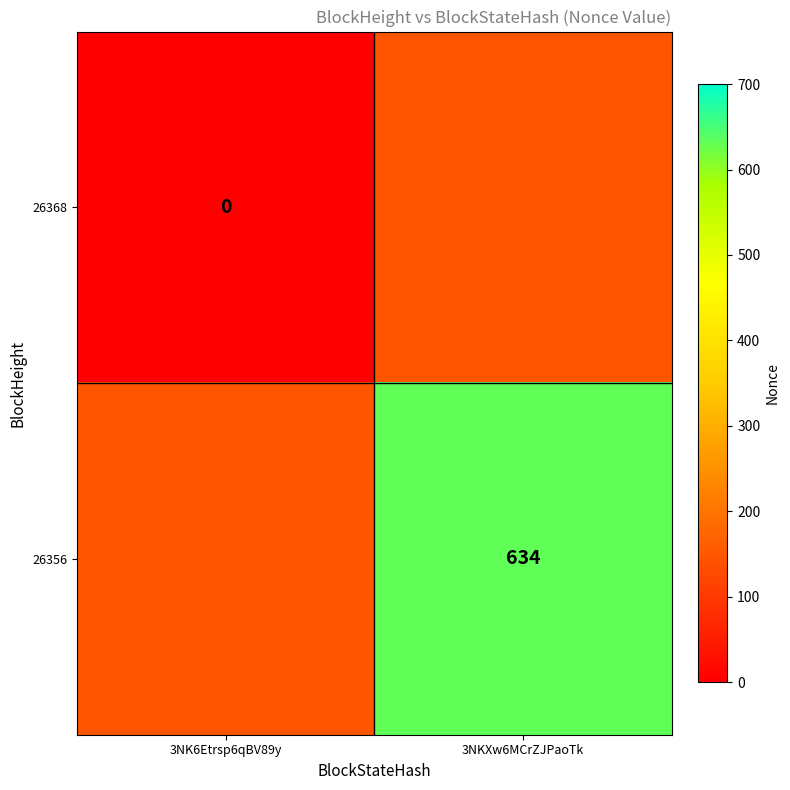

List the labels in order of 26356 value, smallest first.

3NK6Etrsp6qBV89y, 3NKXw6MCrZJPaoTk